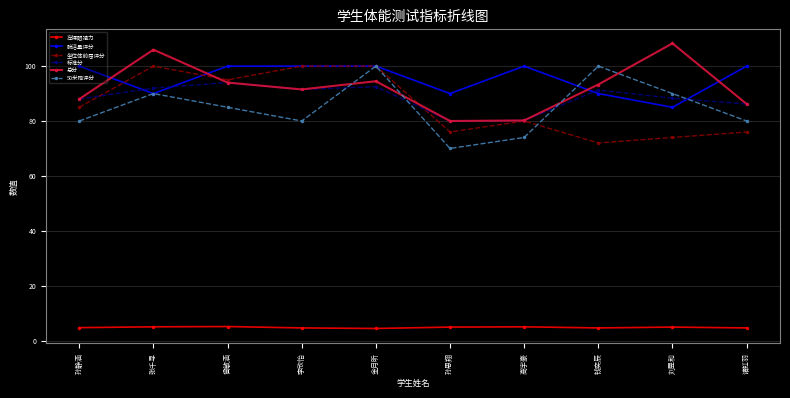

What is the approximate value of 50米跑评分 at 金月昕?

100.0